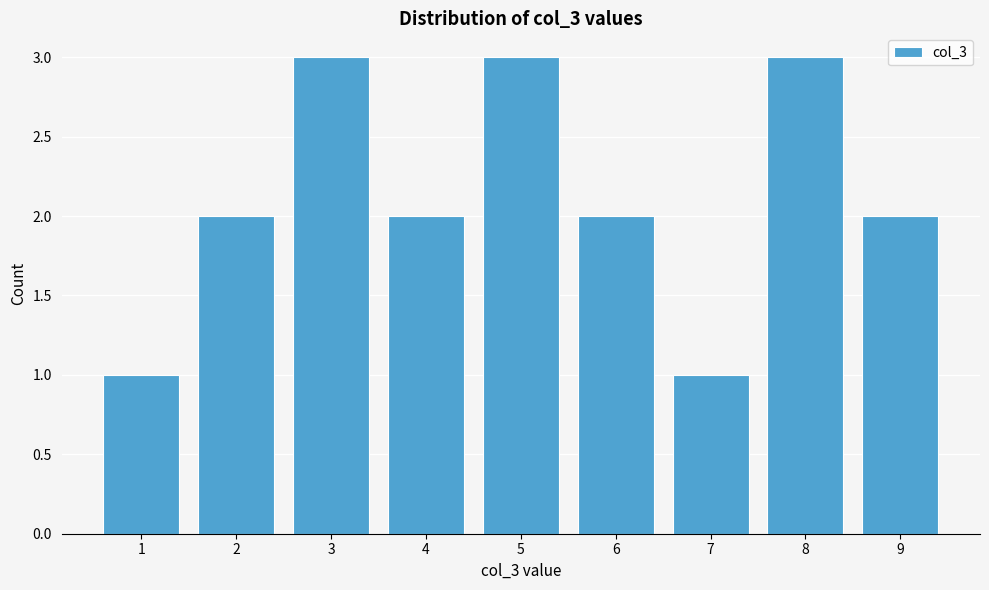

Reading left to right, transcribe all the data shown in this chart.

1=1	2=2	3=3	4=2	5=3	6=2	7=1	8=3	9=2